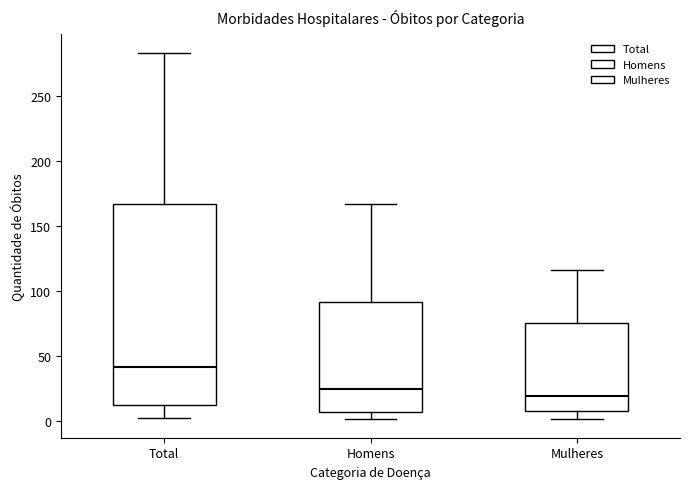

Reading left to right, read every box against the y-axis: the position of its median line, the range the box covers, and the ends of its whiskers. The values are not printed on the chart, so give them approximately, as read against the axis.

Total: median 40, box 10 to 165, whiskers 0 to 285
Homens: median 25, box 5 to 90, whiskers 0 to 165
Mulheres: median 20, box 5 to 75, whiskers 0 to 115